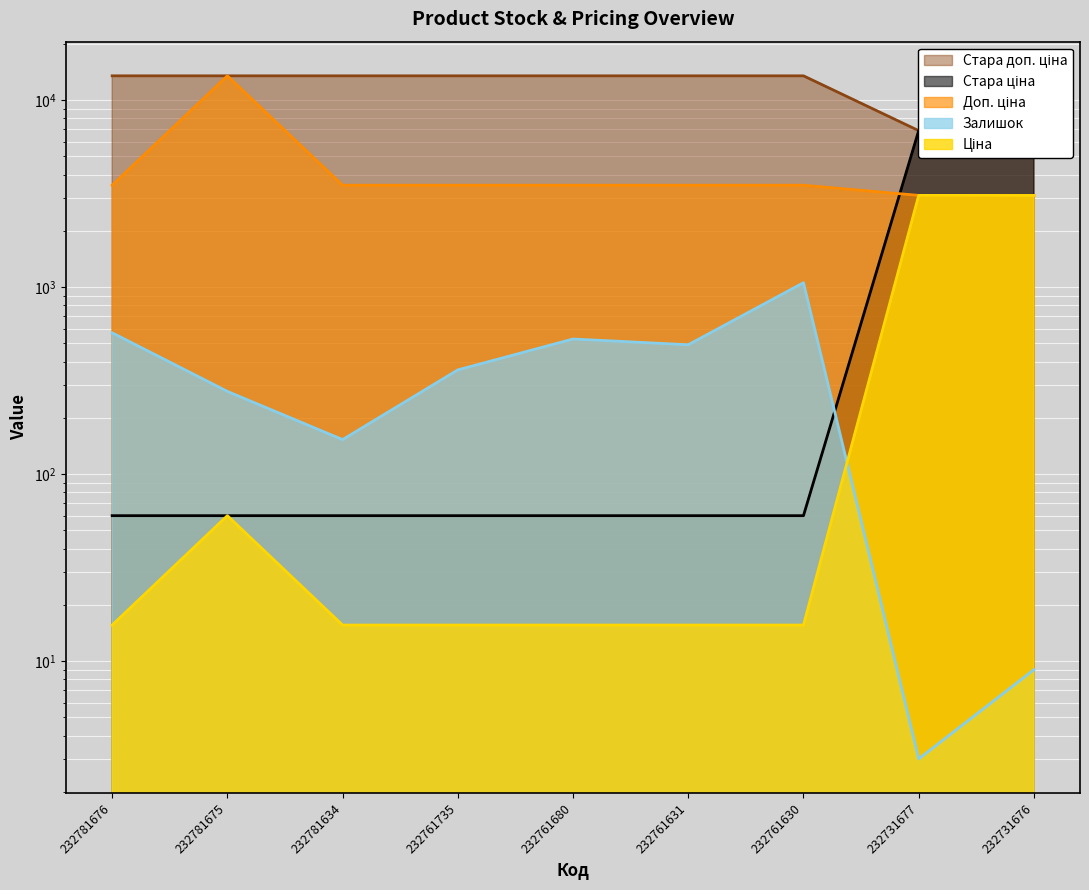

At which category does Залишок reach its first local valley?

232781634